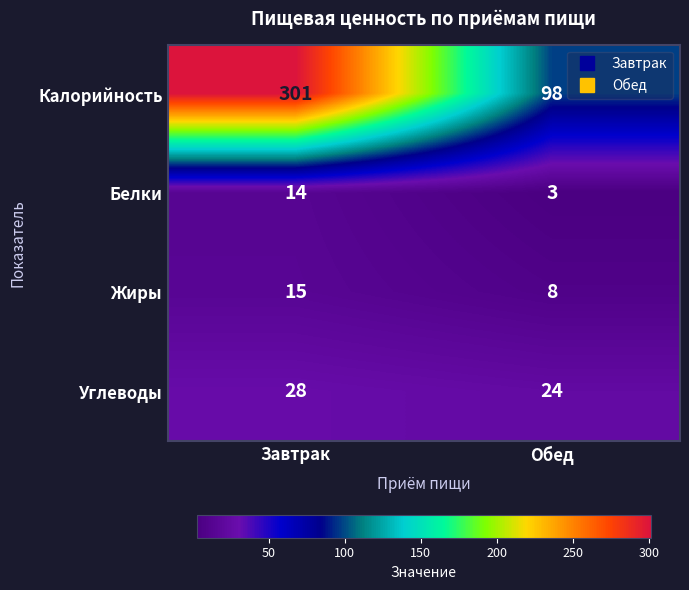

At which category is the sum across all series the highest?

Завтрак